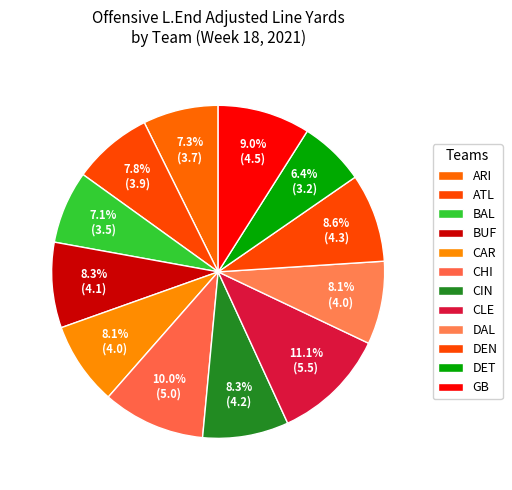

What is the largest slice in the pie chart?

CLE